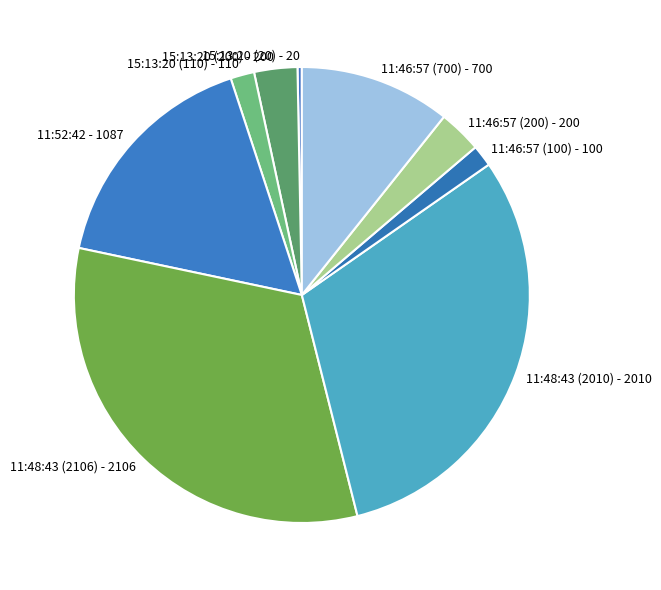

How many slices are in this pie chart?

9